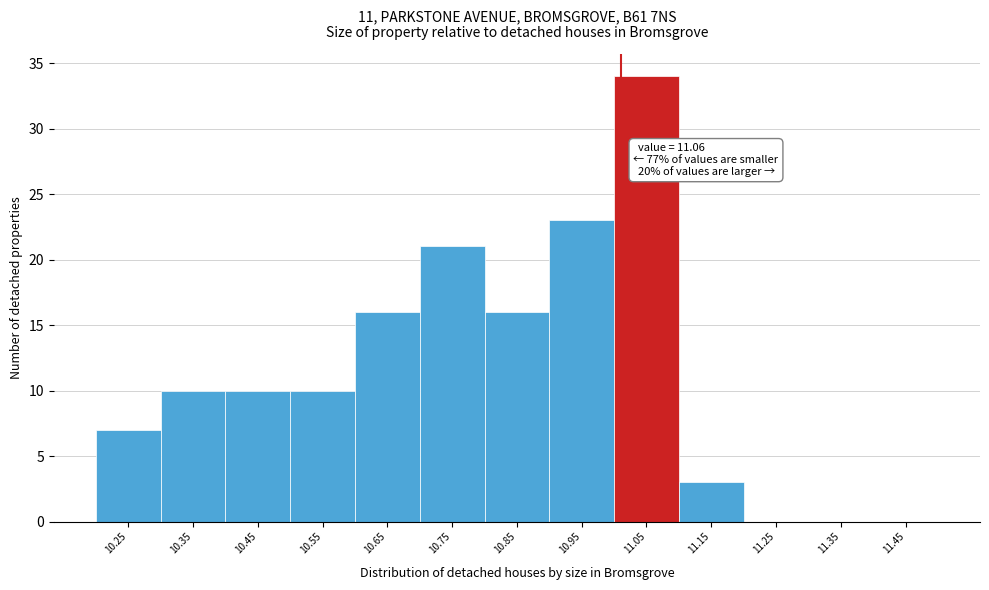

Reading left to right, extract all data points from this chart.

10.25=7	10.35=10	10.45=10	10.55=10	10.65=16	10.75=21	10.85=16	10.95=23	11.05=34	11.15=3	11.25=0	11.35=0	11.45=0